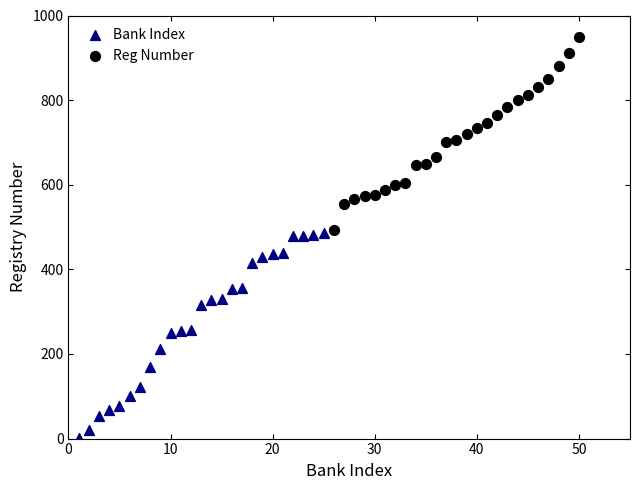

Which series contains the lowest Y value?

Bank Index